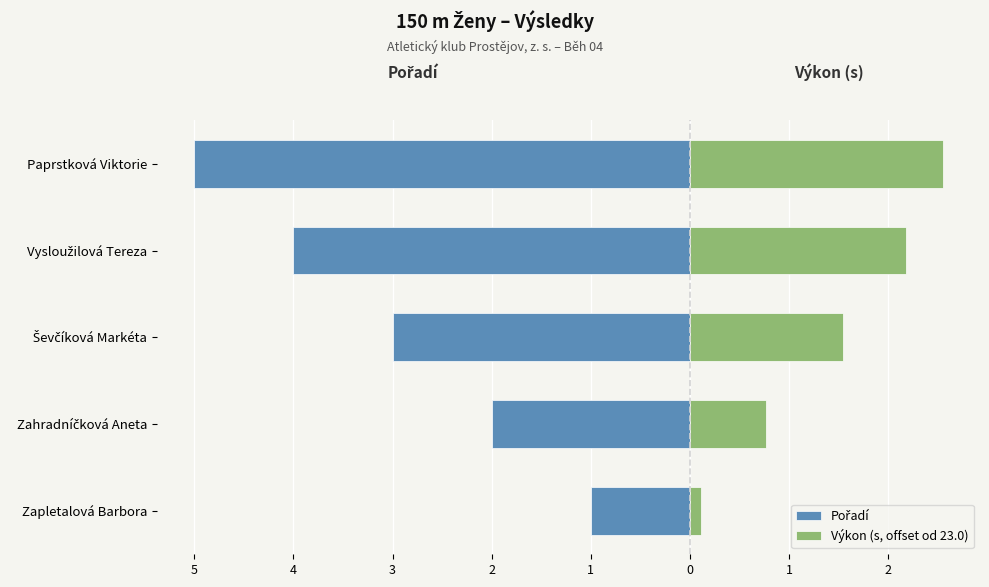

Are the bars grouped side by side (vs. stacked)?

Yes